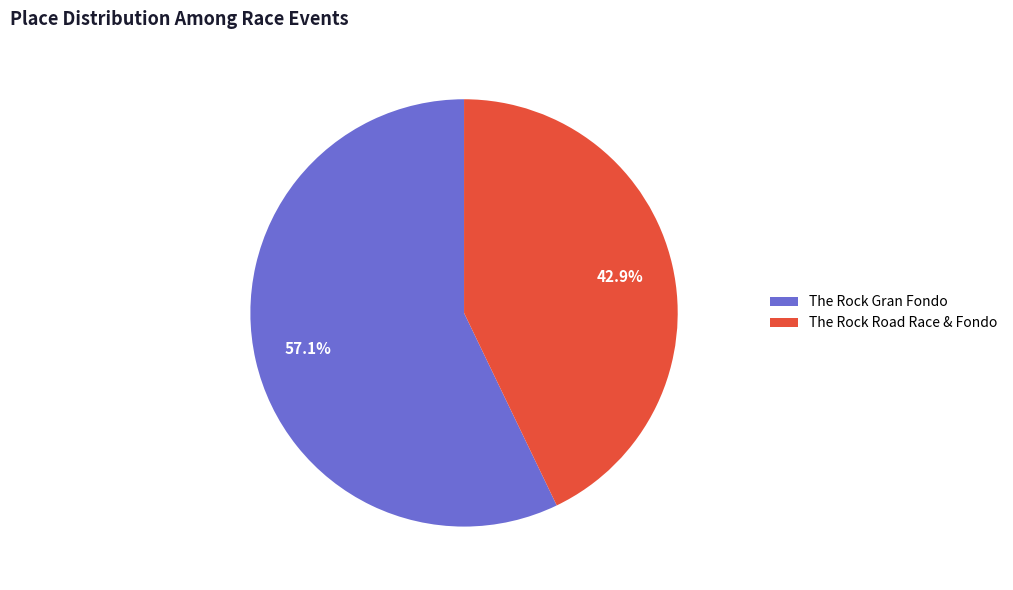

True or false: The Rock Gran Fondo accounts for 51% of the total.

False